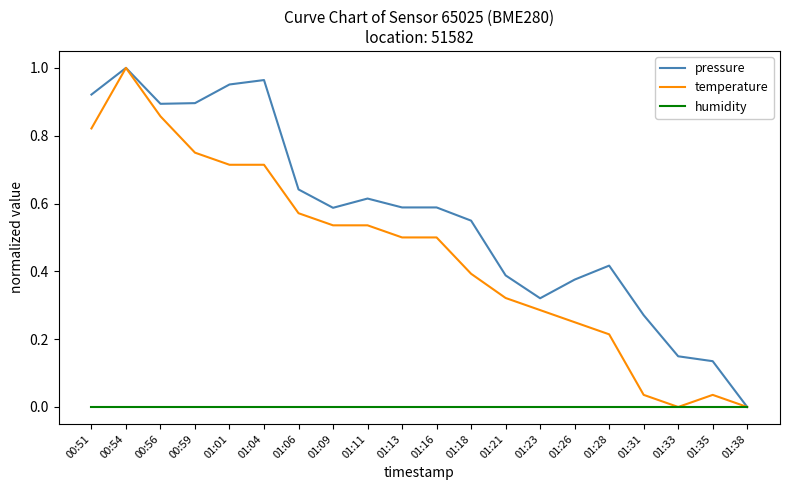

Which series changed the most between 01:31 and 01:35?

pressure